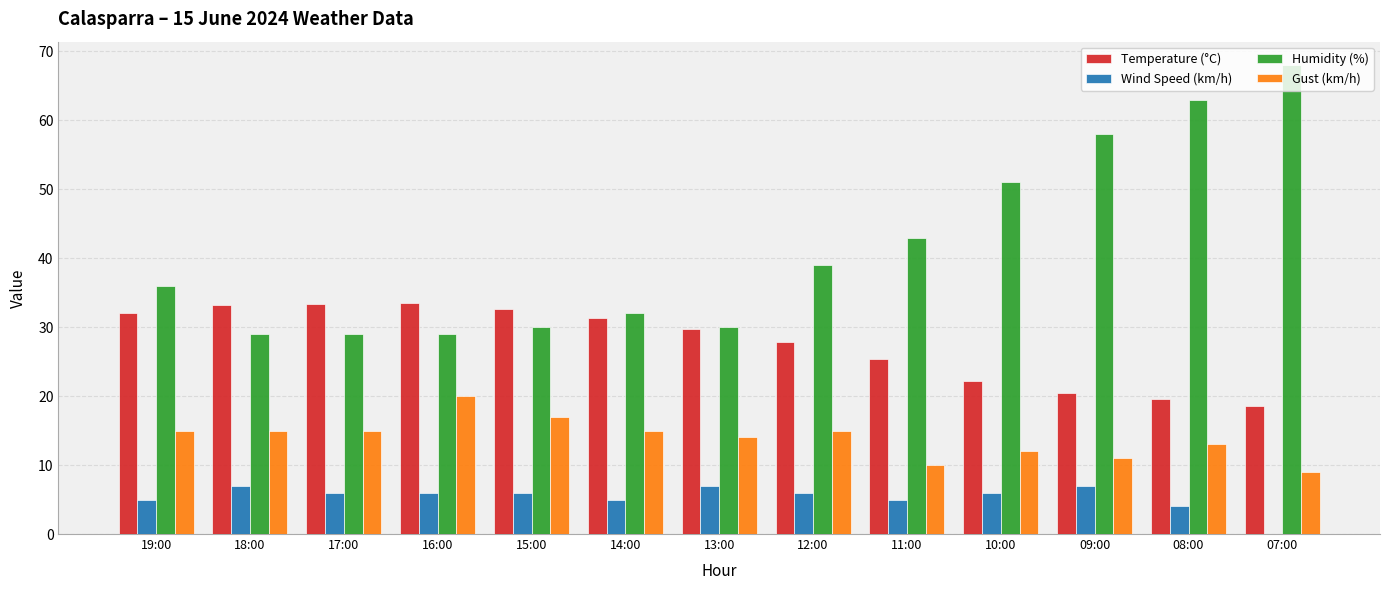

How many data points does each series have?

13